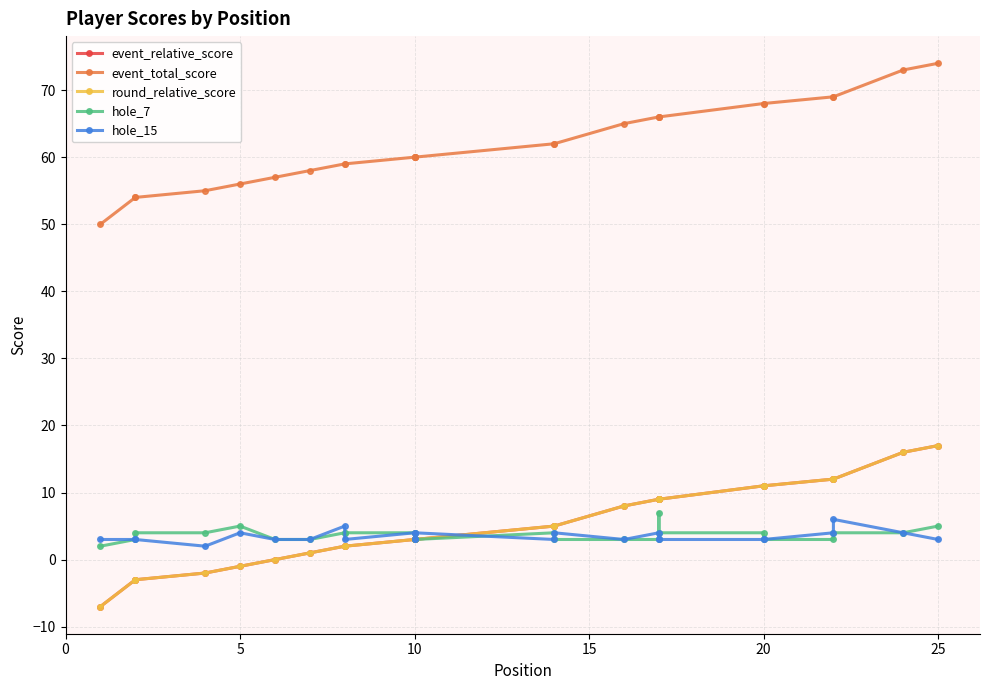

Which category has the highest value in the event_relative_score series?

25